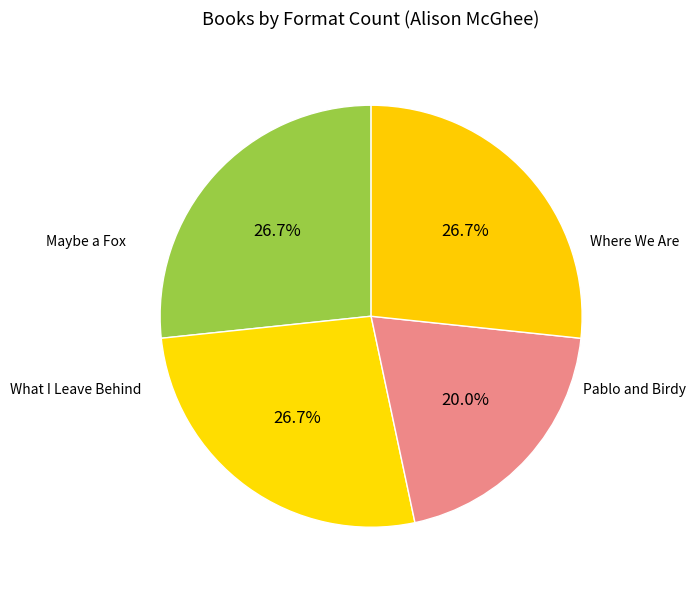

How many slices are in this pie chart?

4